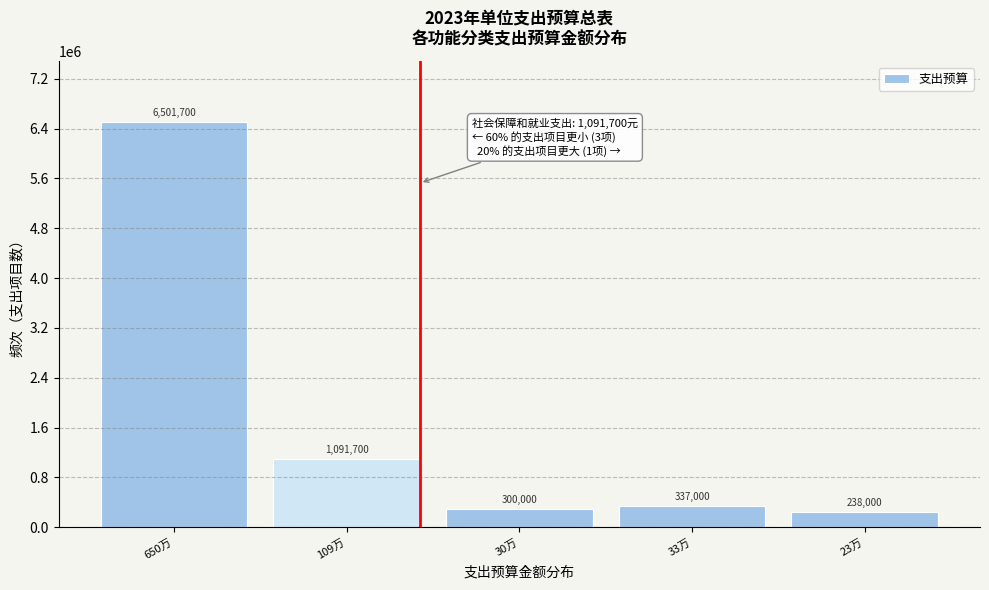

Reading left to right, extract all data points from this chart.

650万=6501700	109万=1091700	30万=300000	33万=337000	23万=238000